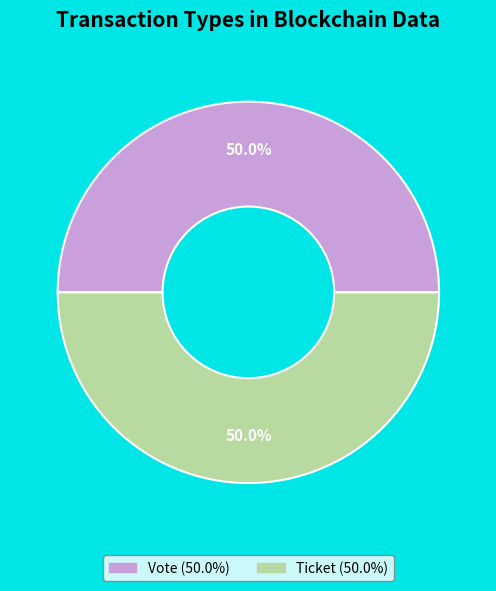

To the nearest percent, what is the average slice percentage?

50%